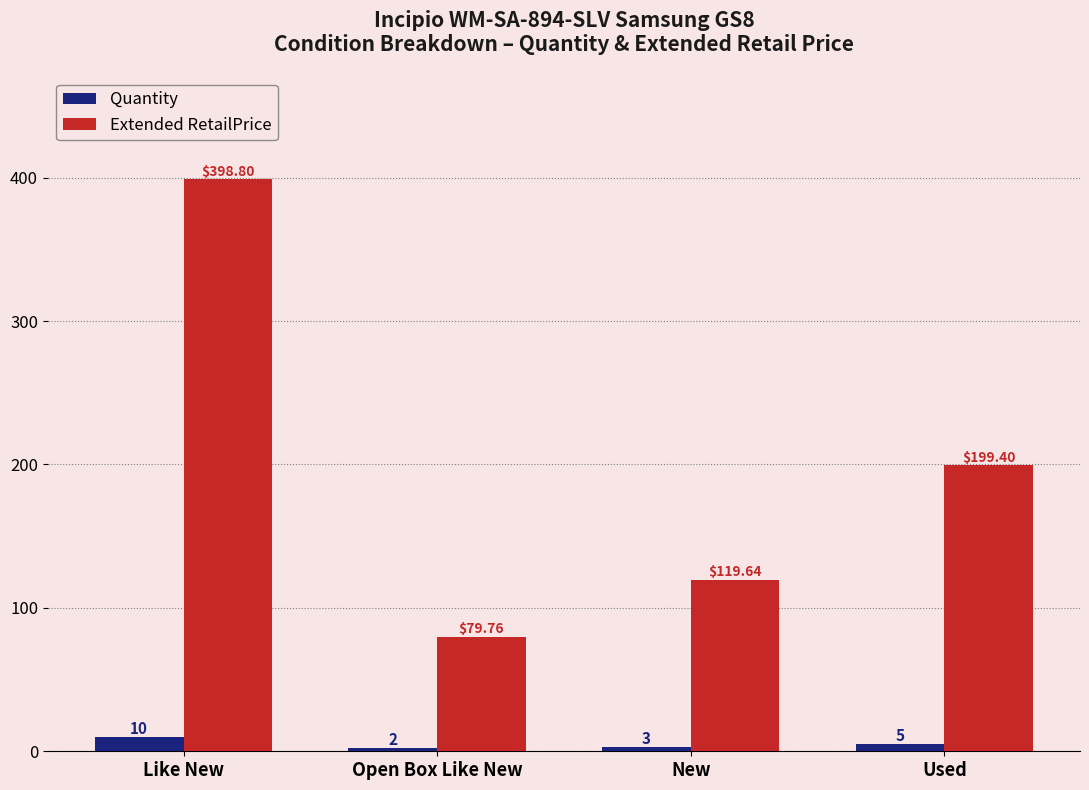

What position from the left is Used?

4